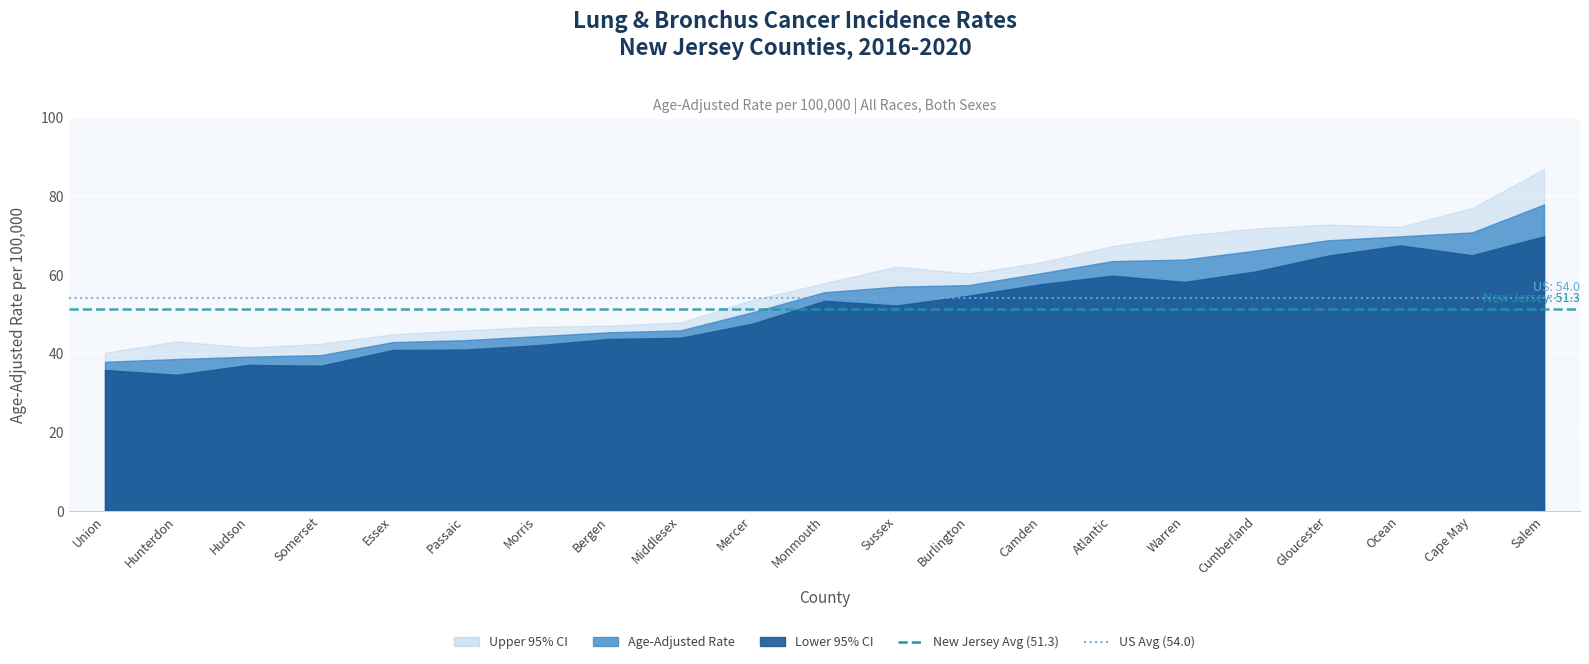

What is the label of the 2nd point from the left?

Hunterdon